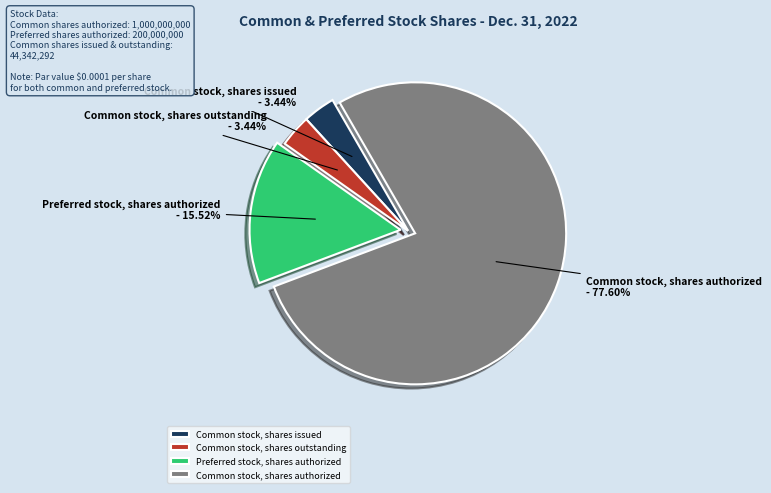

Combined, what portion of the pie is Common stock, shares outstanding and Common stock, shares issued?

6.9%